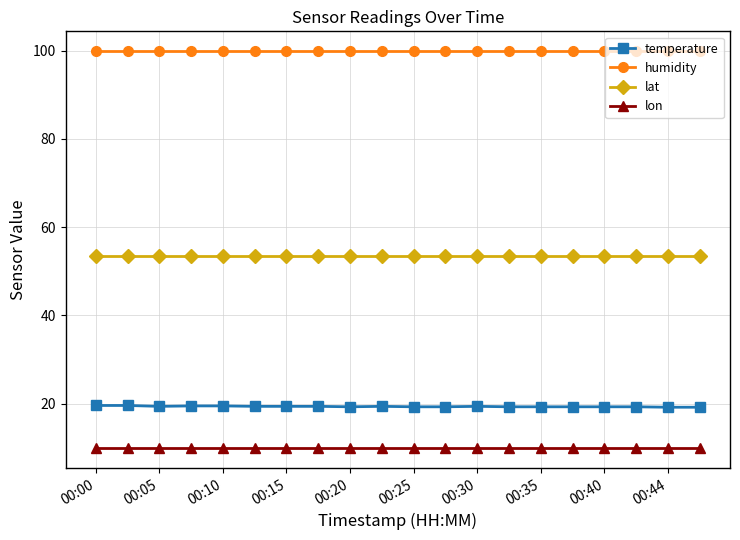

True or false: humidity and lon cross at least once.

False